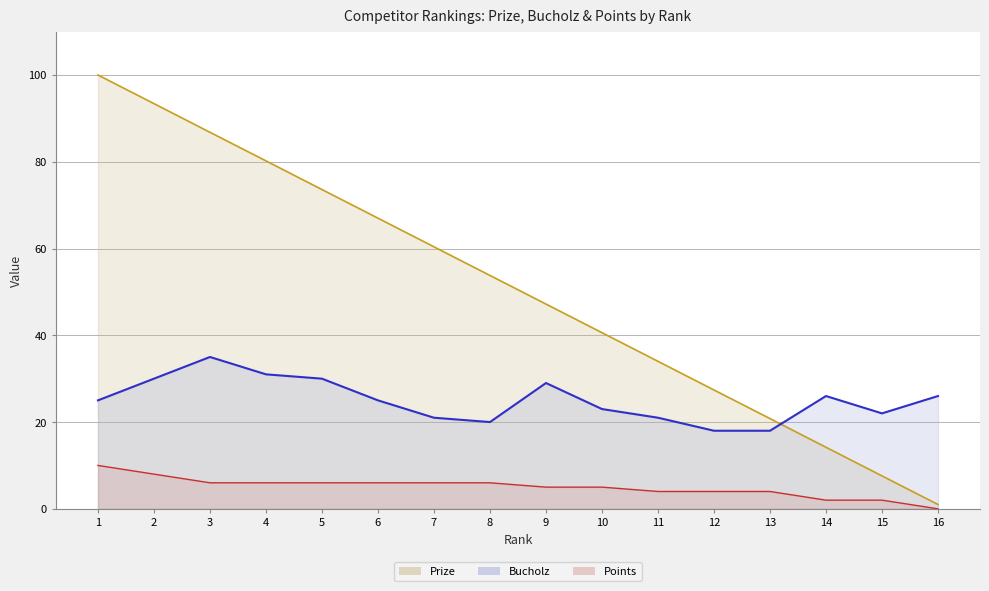

True or false: Prize has more than 2 interior local peaks.

False